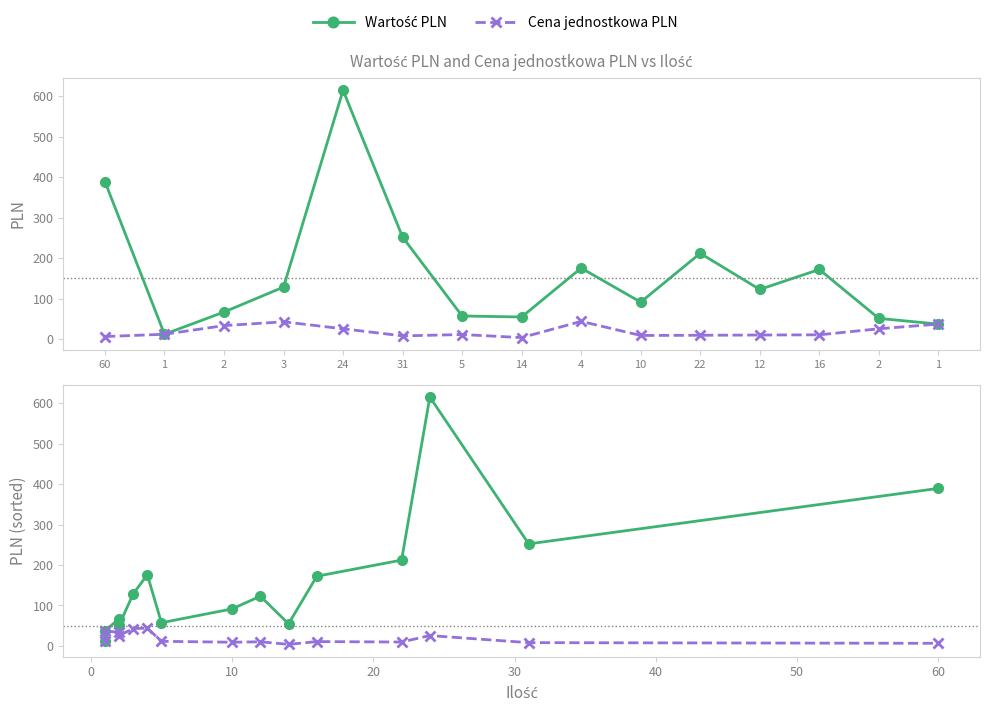

What is the minimum value for Wartość PLN?

12.2